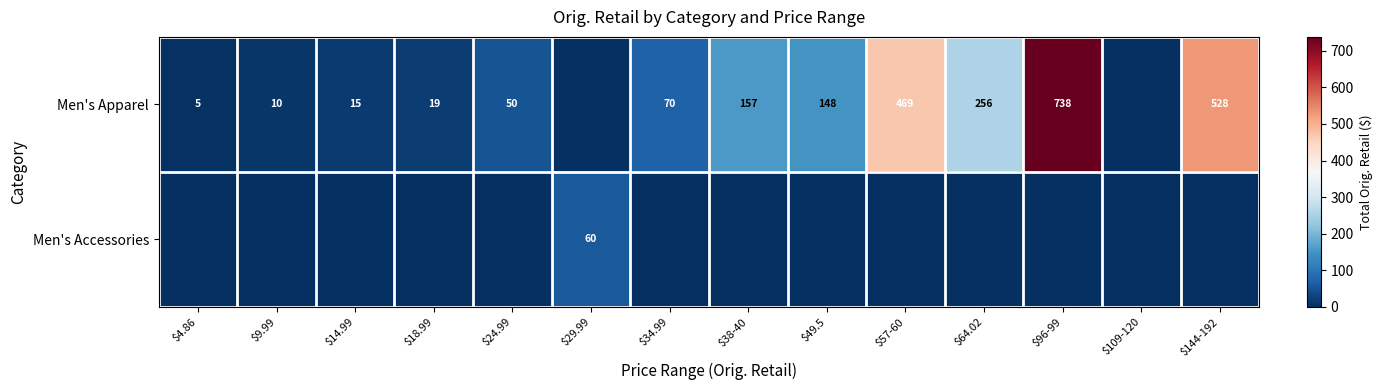

At $9.99, list the series in order from smallest to largest.

Men's Accessories, Men's Apparel